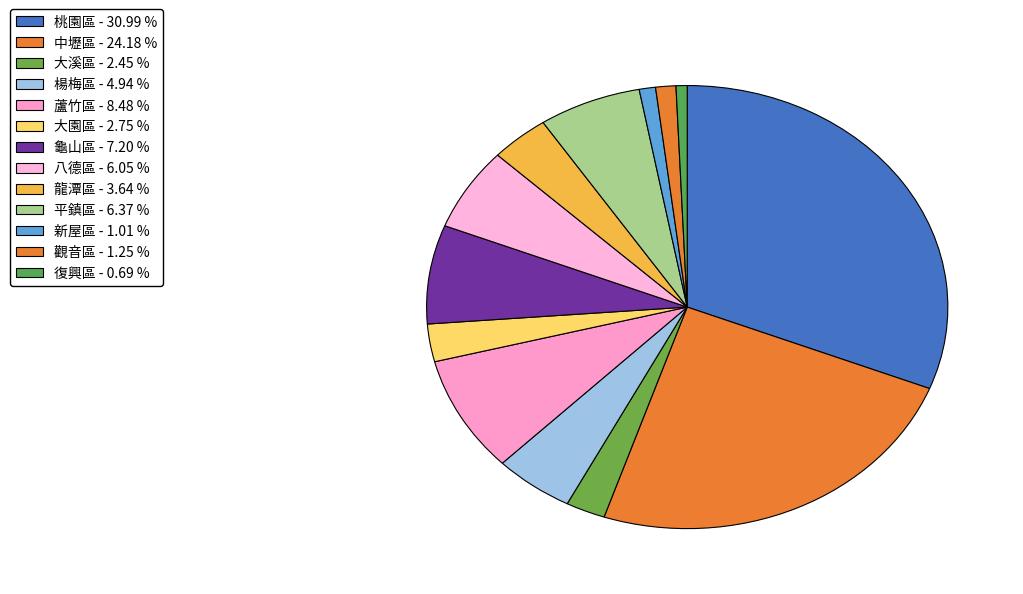

Does 中壢區 represent more than half of the total?

No